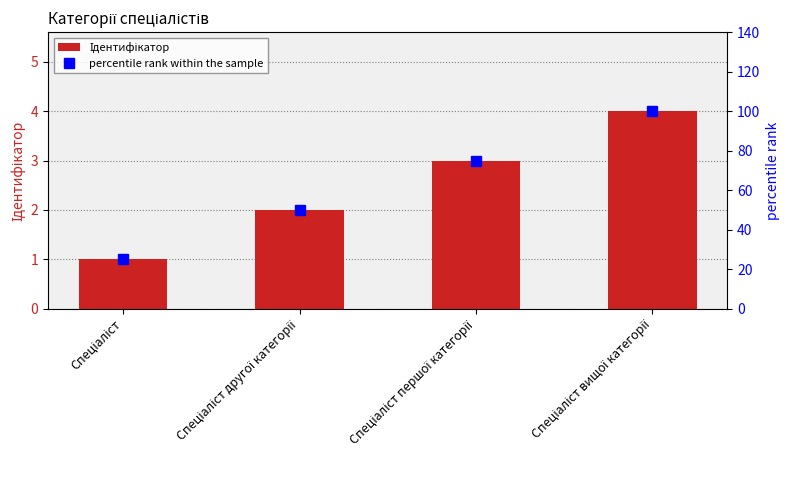

What is the total value across all series at Спеціаліст другої категорії?

52